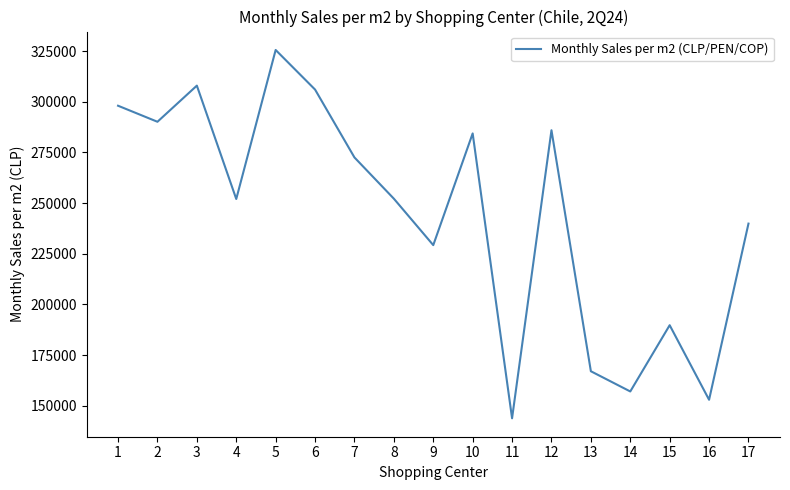

Is it true that the value at 2 is 416909?

False